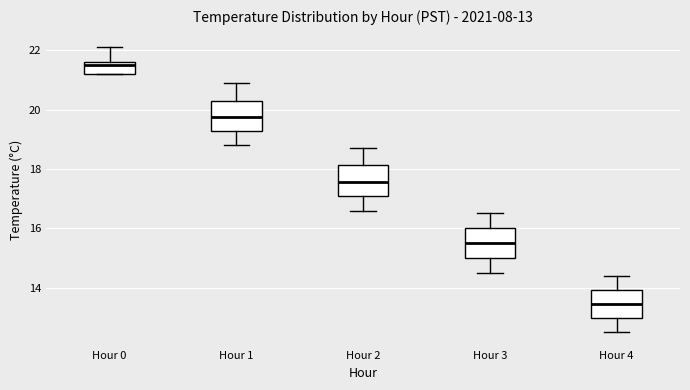

Which box's median line is the highest?

Hour 0